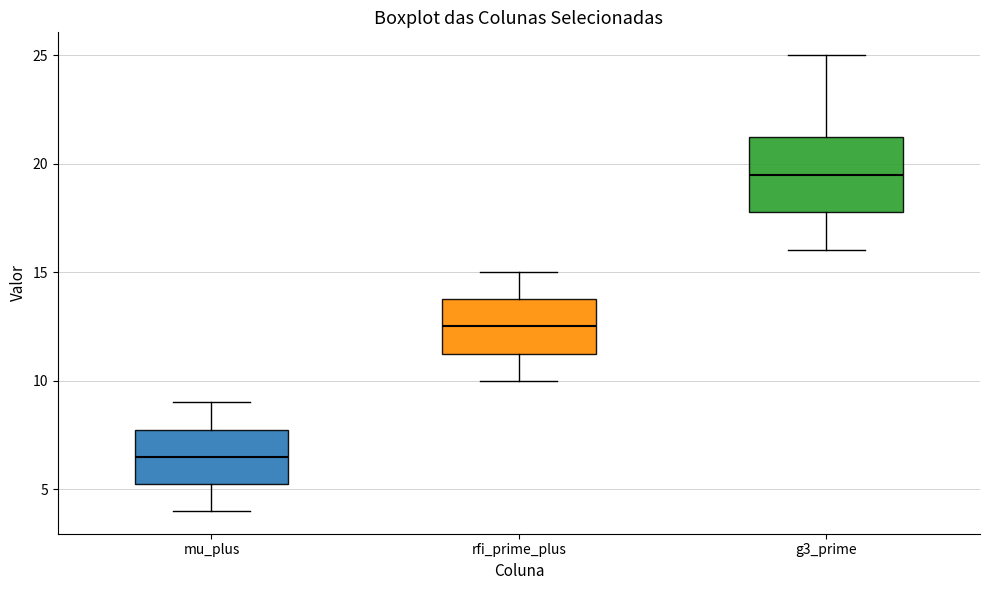

Reading left to right, read every box against the y-axis: the position of its median line, the range the box covers, and the ends of its whiskers. The values are not printed on the chart, so give them approximately, as read against the axis.

mu_plus: median 6.5, box 5.5 to 8.0, whiskers 4.0 to 9.0
rfi_prime_plus: median 12.5, box 11.5 to 14.0, whiskers 10.0 to 15.0
g3_prime: median 19.5, box 18.0 to 21.5, whiskers 16.0 to 25.0